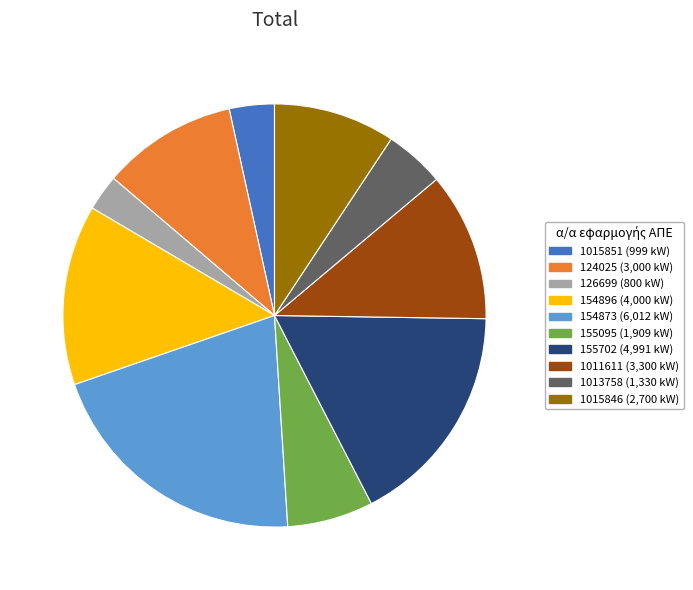

Count the number of slices in the pie.

10